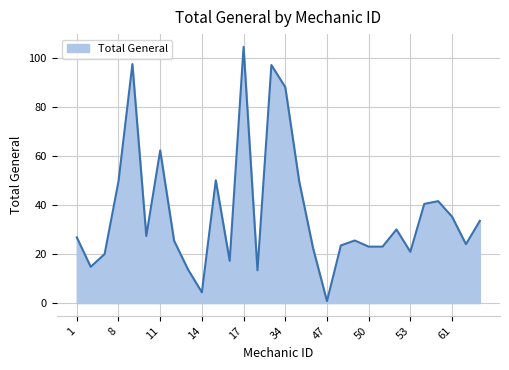

What is the difference between the maximum and minimum values?

103.6